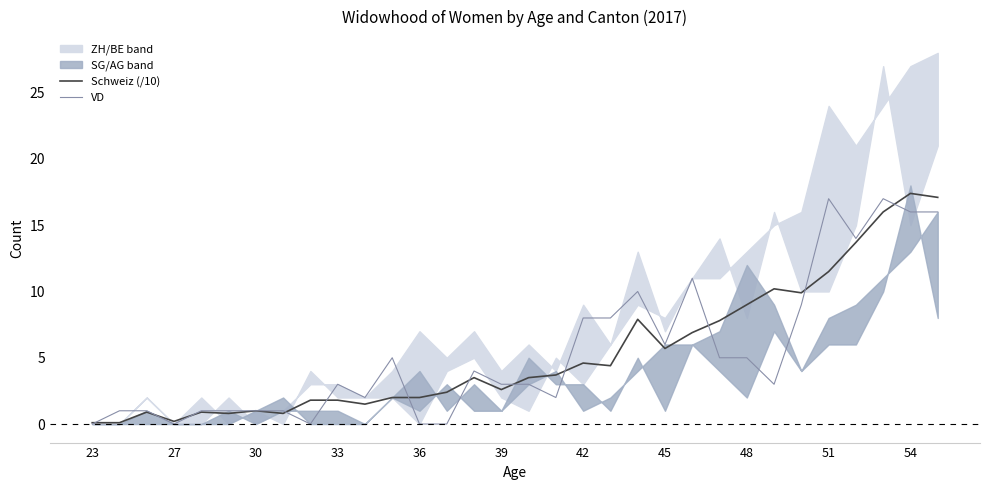

Which series has the widest spread of values?

Schweiz (/10)